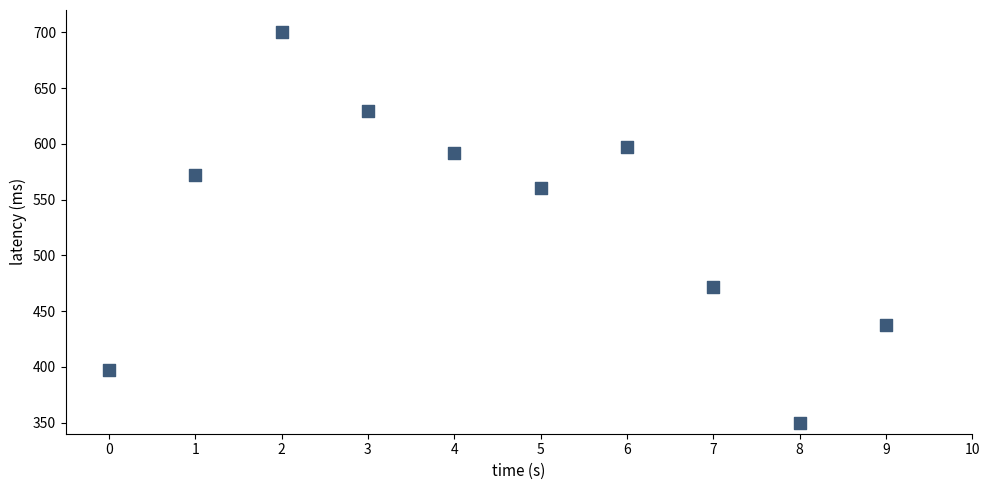

What is the range of Y values (max minus min)?

350.0